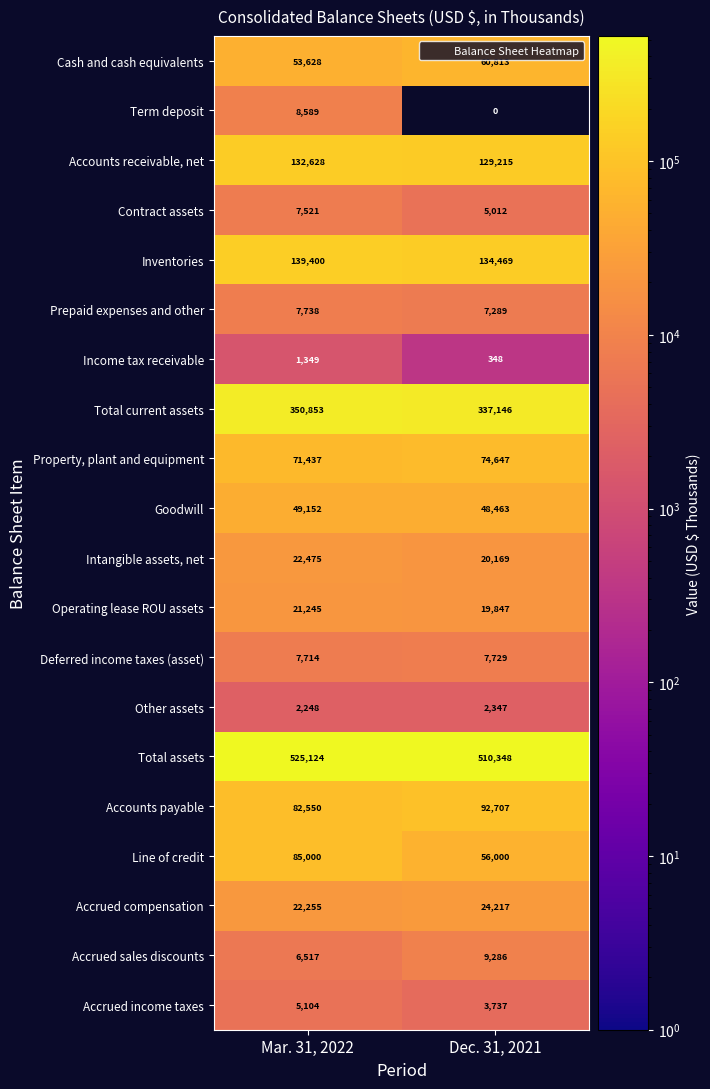

What is the total value across all series at Mar. 31, 2022?

1602527